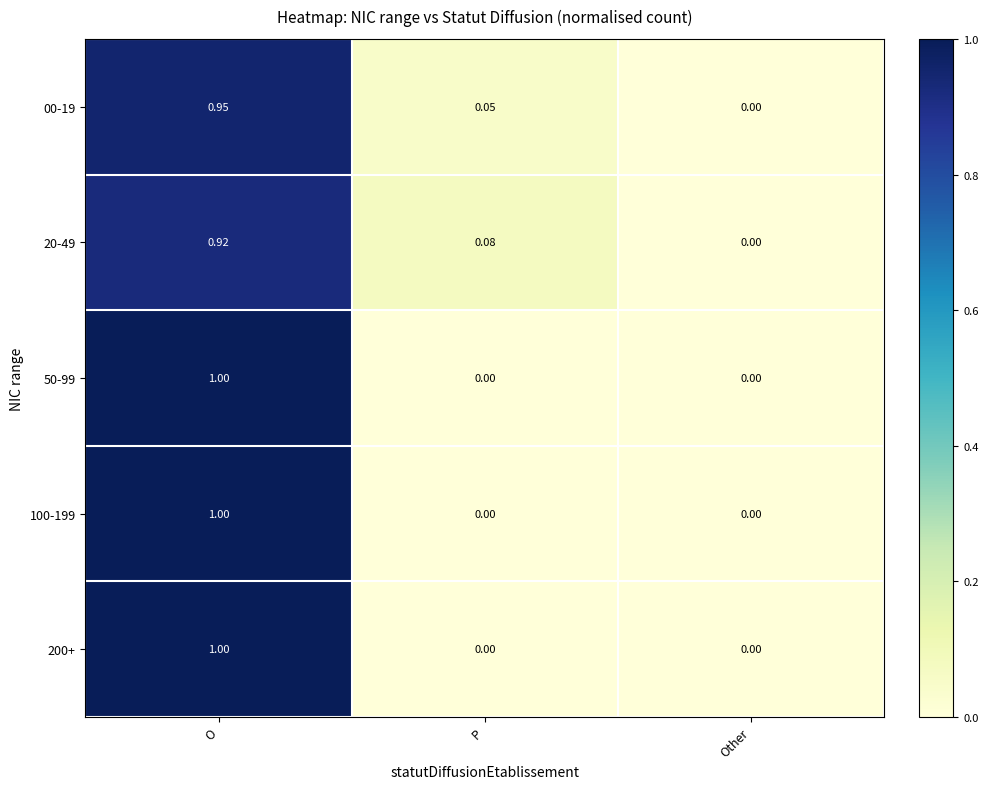

List the labels in order of 20-49 value, largest first.

O, P, Other